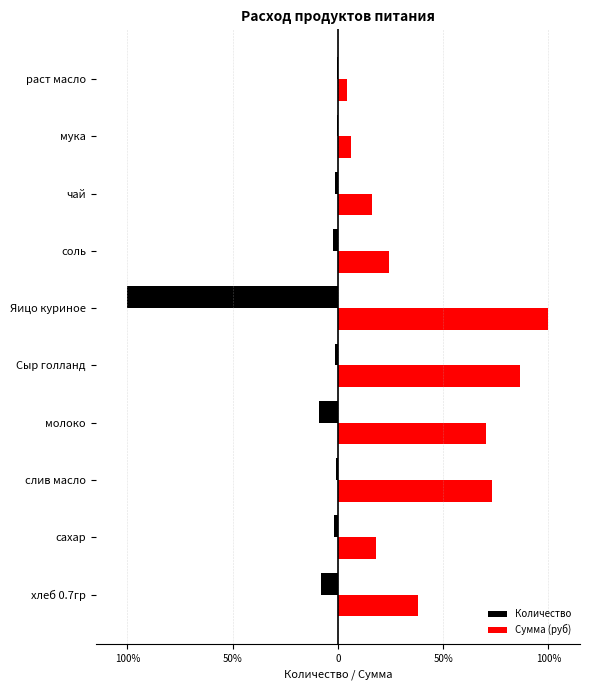

The value of Количество at хлеб 0.7гр is -12.4. True or false?

False